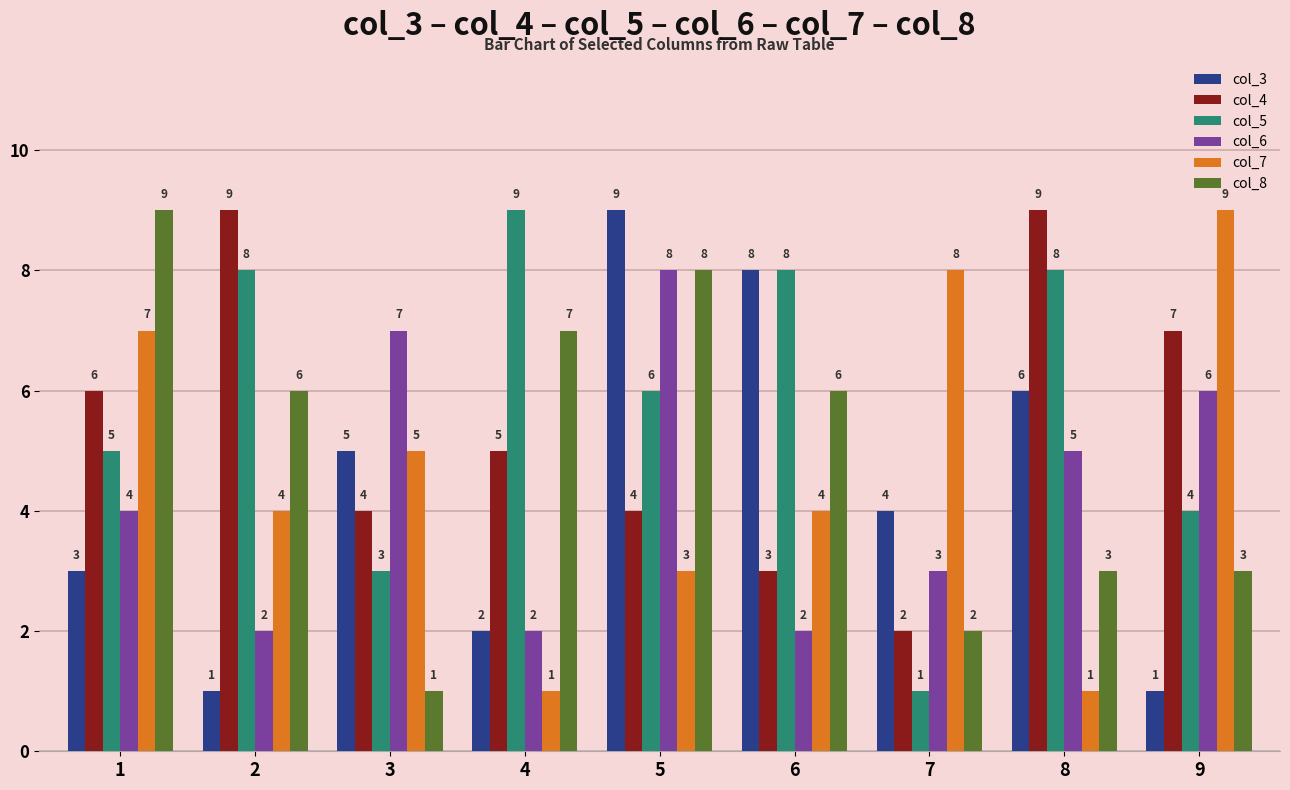

What is the value of the col_4 bar at the 1st from the left?

6